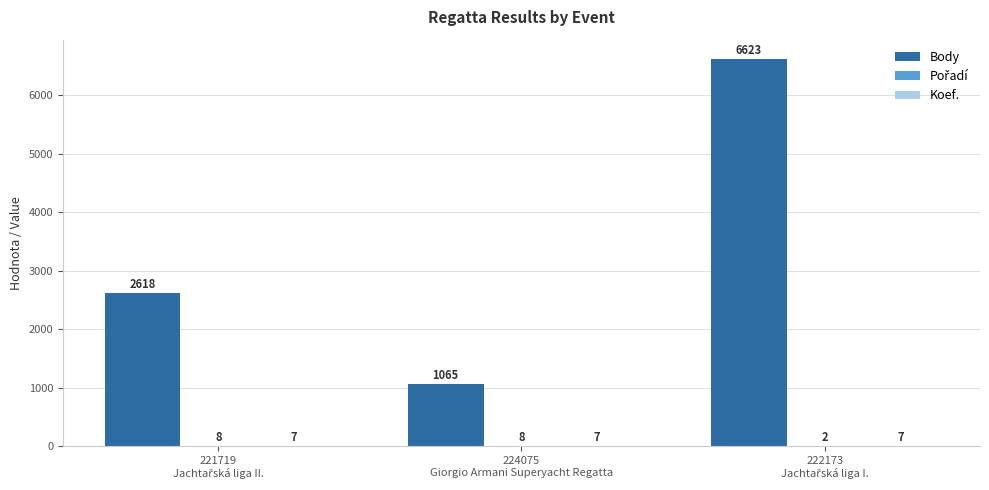

Which series has the largest total across all categories?

Body